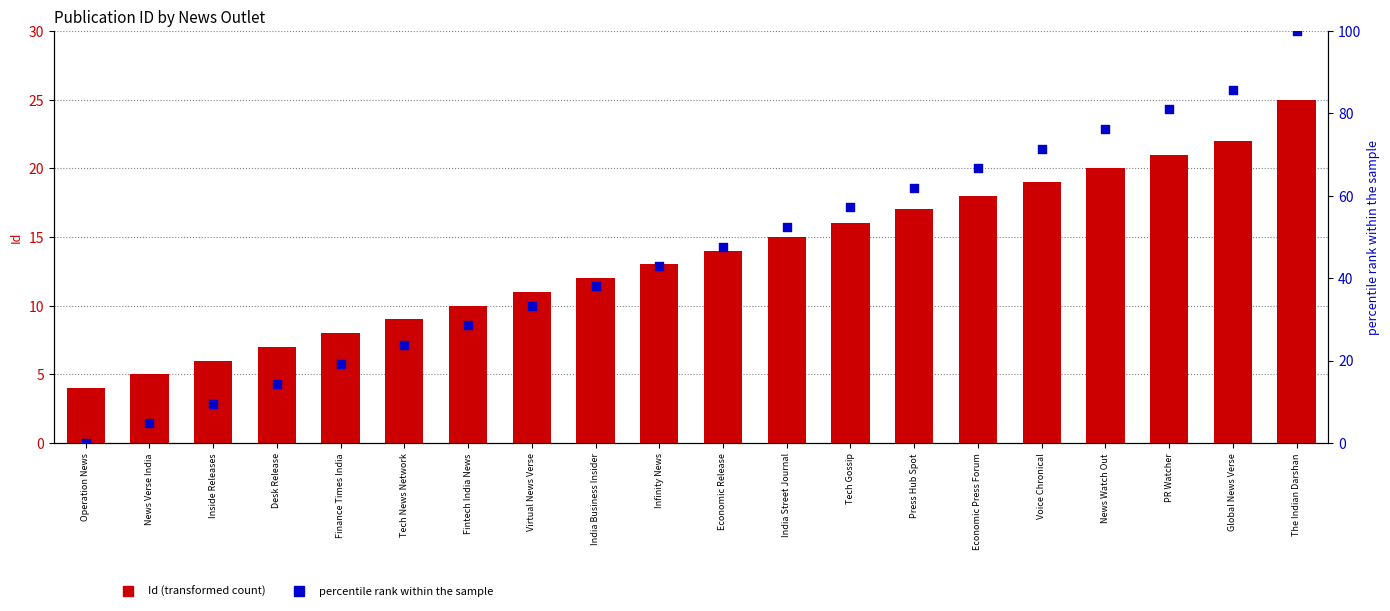

At which category is the sum across all series the highest?

The Indian Darshan